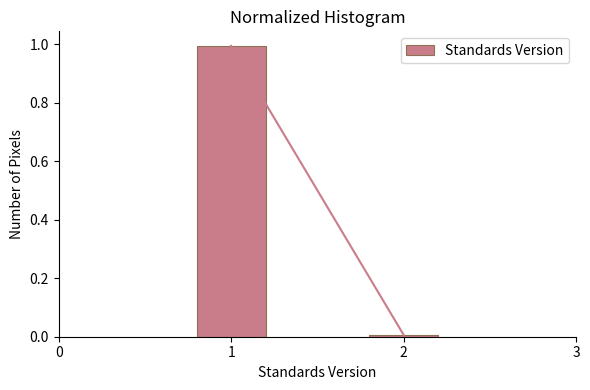

What is the value of the 1st bar from the left?

1.0